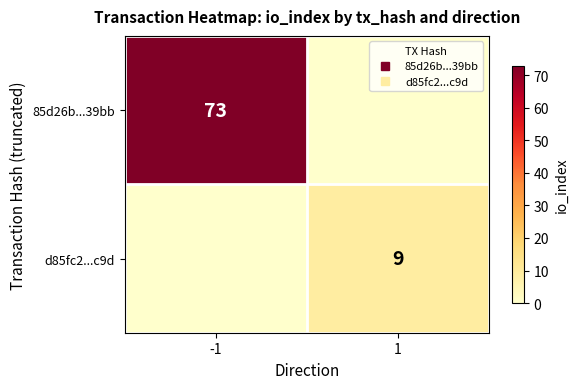

What is the difference between the maximum and minimum values in the d85fc2...c9d series?

9